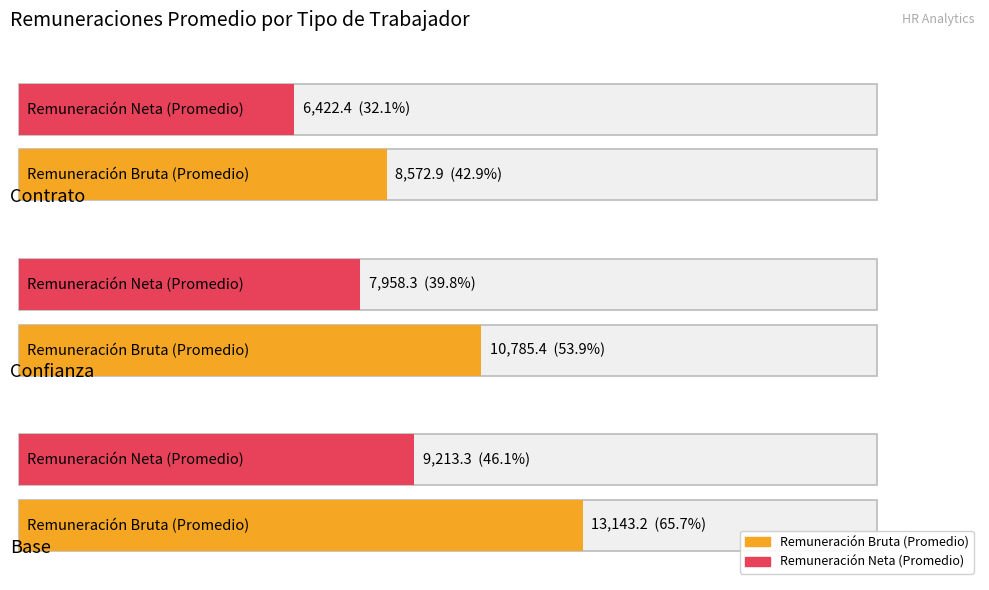

Where does the Deducciones series first go above 2806?

Confianza